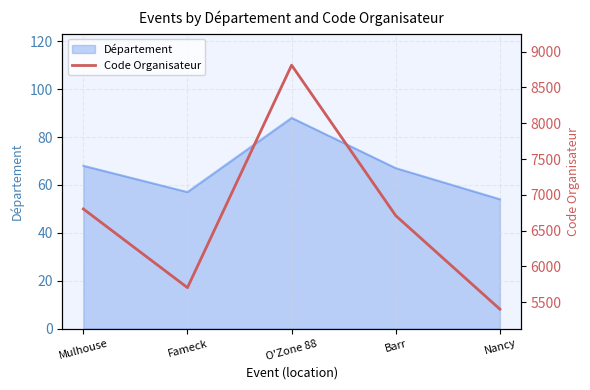

True or false: the data shows 12593 at O'Zone 88.

False